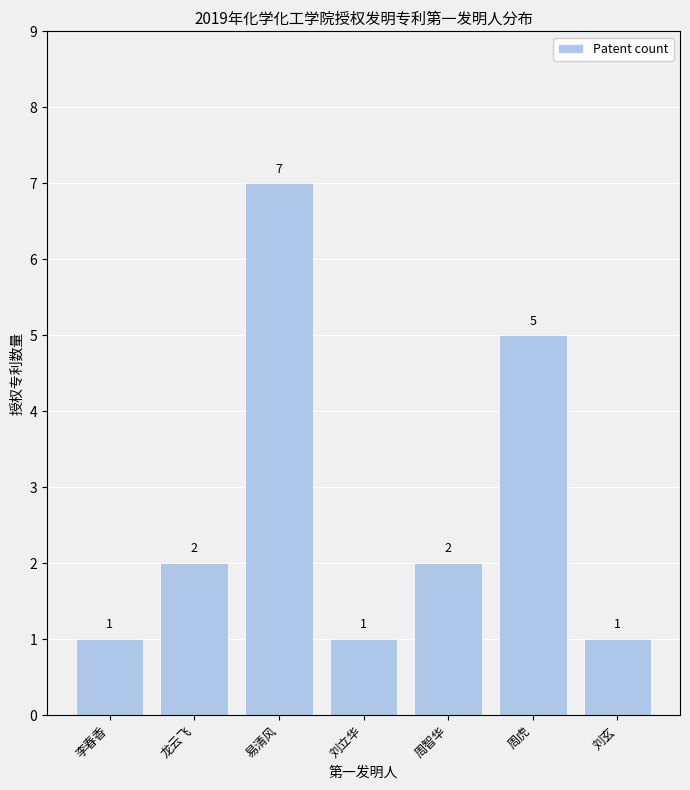

What position from the right is 李春香?

7